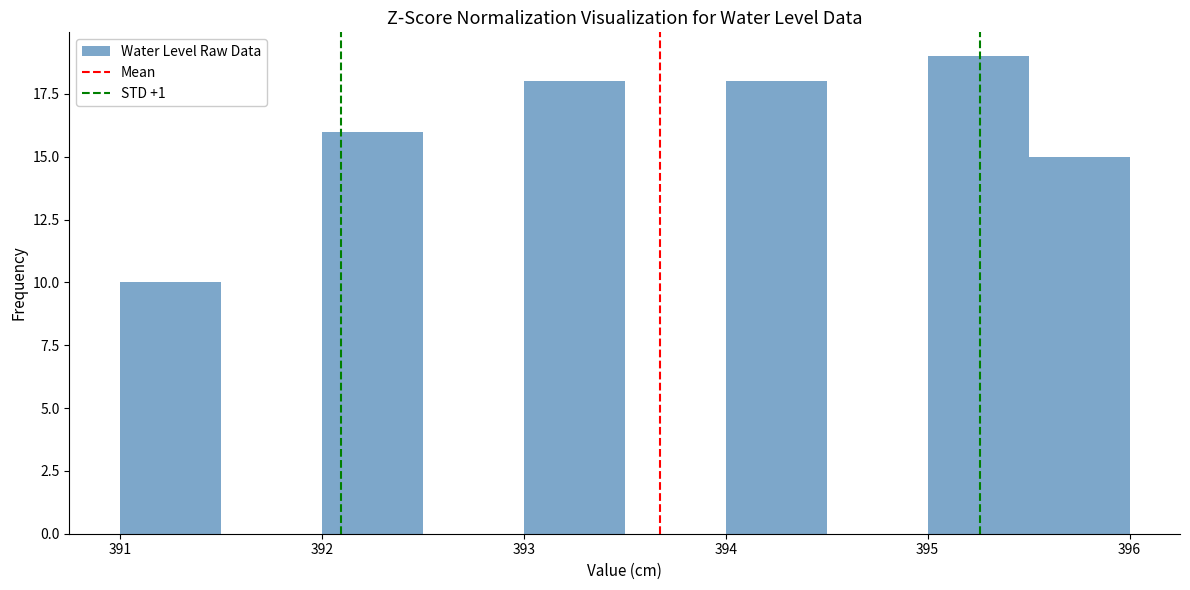

What is the height of the bar covering 392.0 to 392.5 on the x-axis? The values are not printed on the chart, so give them approximately, as read against the axis.

16